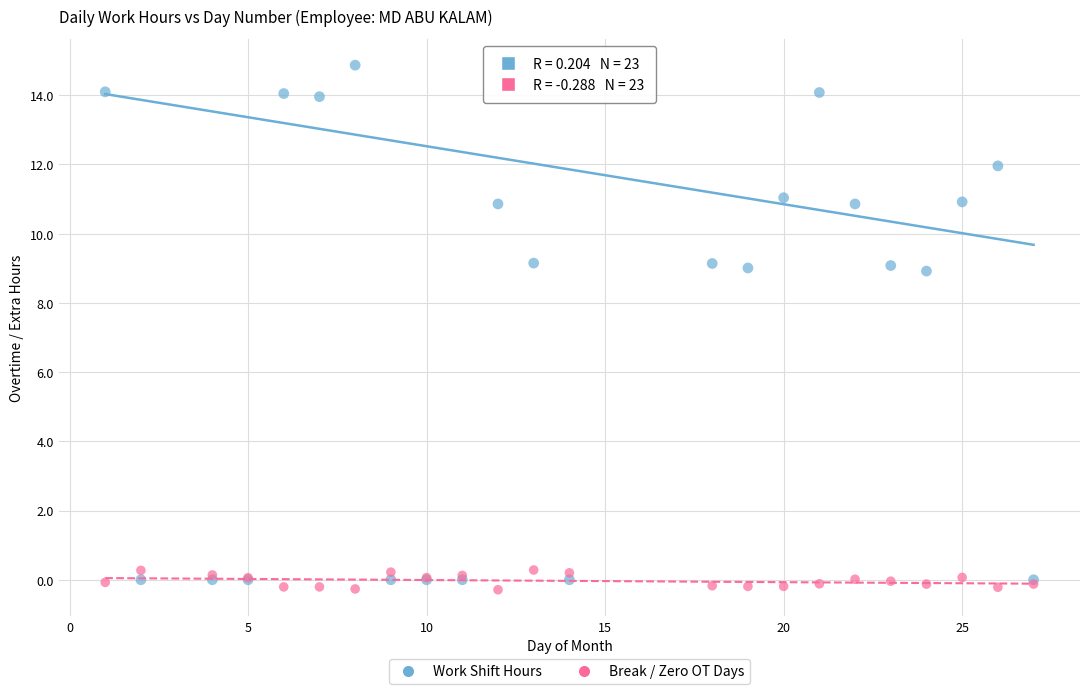

Which series has the widest spread of Y values?

Work Shift Hours